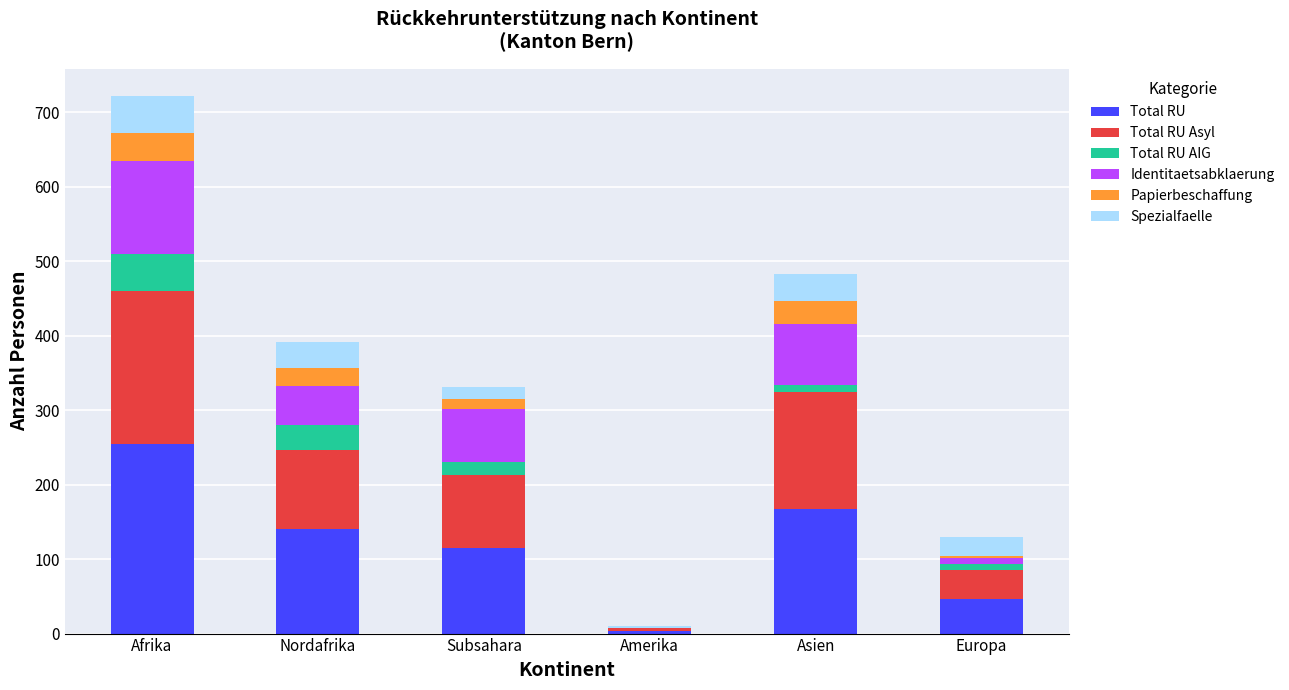

At which category is the sum across all series the highest?

Afrika